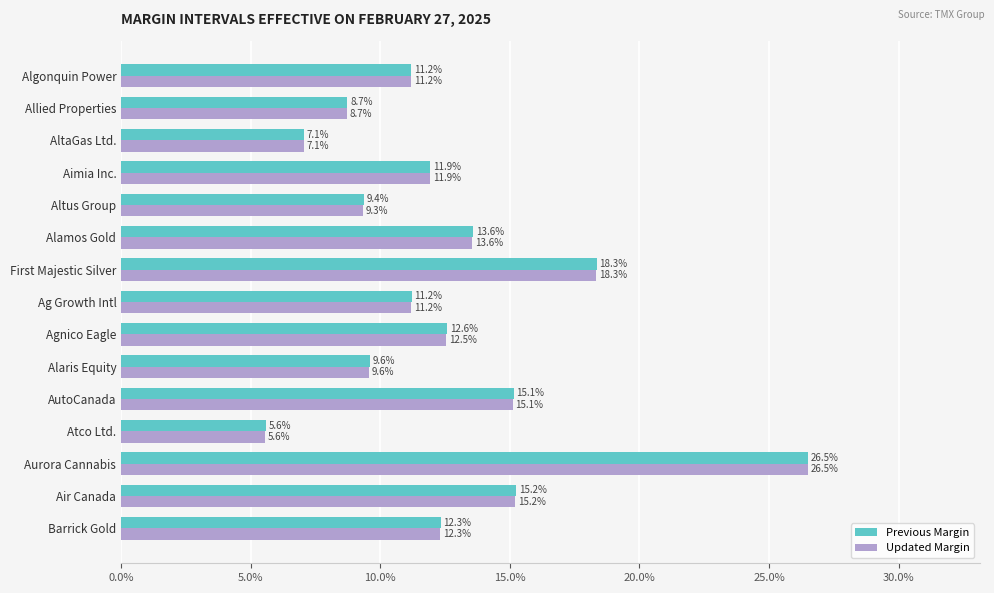

What are all the series names shown in the legend?

Previous Margin, Updated Margin